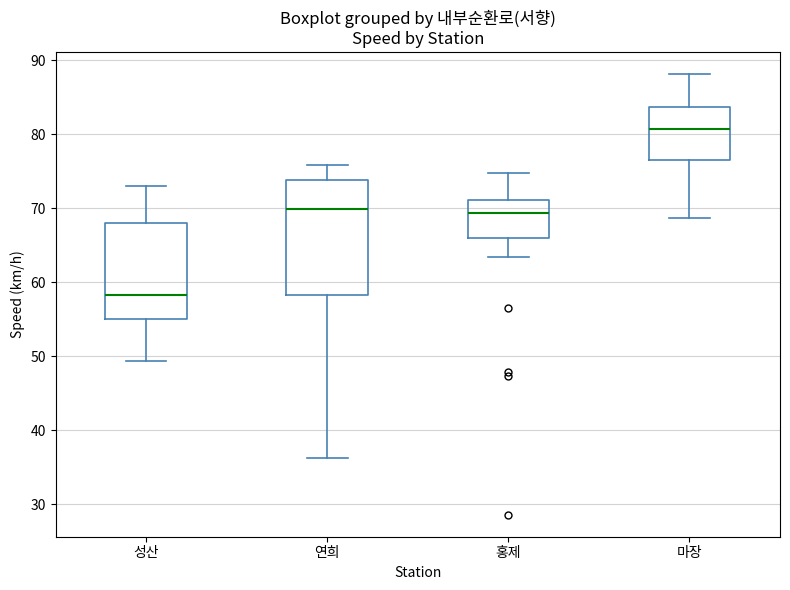

Reading left to right, read every box against the y-axis: the position of its median line, the range the box covers, and the ends of its whiskers. The values are not printed on the chart, so give them approximately, as read against the axis.

성산: median 58, box 55 to 68, whiskers 49 to 73
연희: median 70, box 58 to 74, whiskers 36 to 76
홍제: median 69, box 66 to 71, whiskers 63 to 75
마장: median 81, box 77 to 84, whiskers 69 to 88